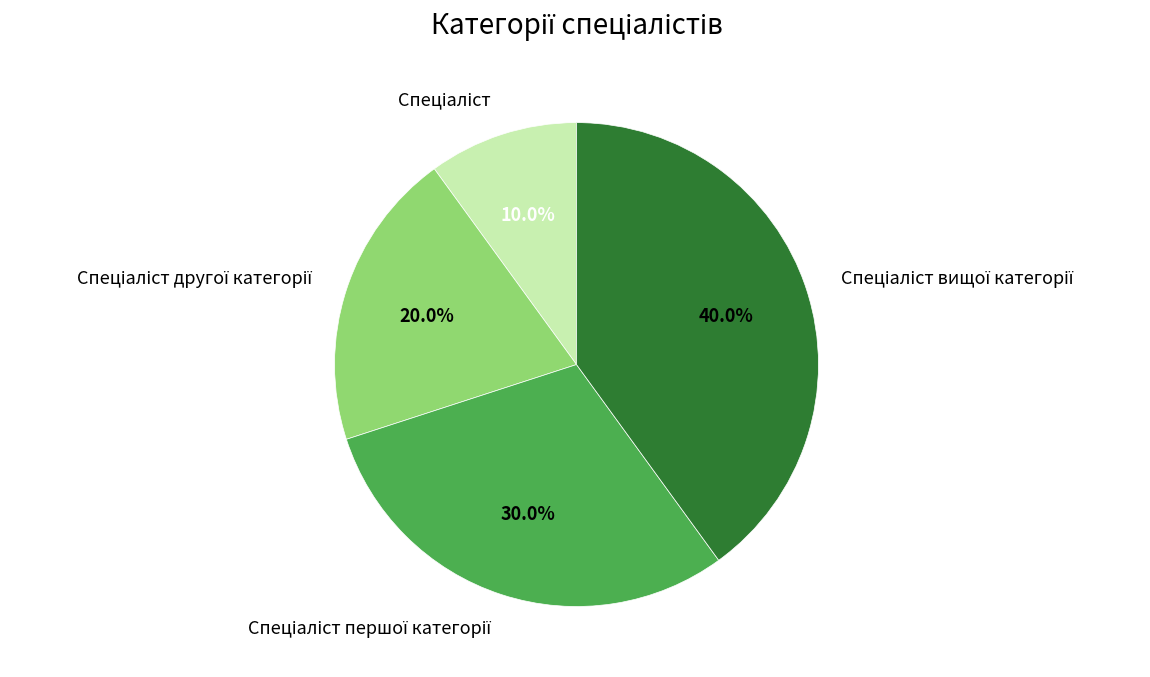

Is there a majority slice in this chart?

No